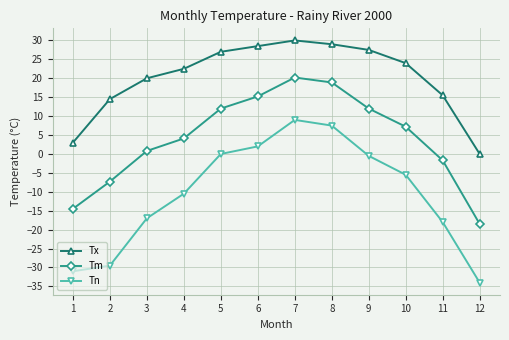

Which series has the largest total across all categories?

Tx